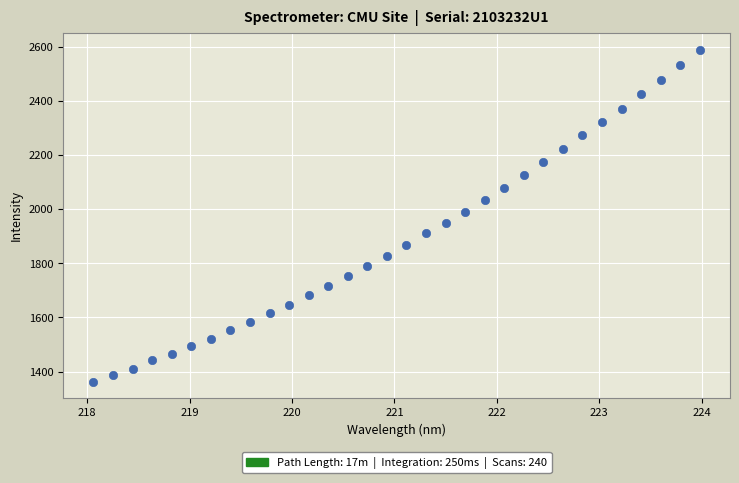

What Y value in the scatter plot is closest to 1976?

1989.7